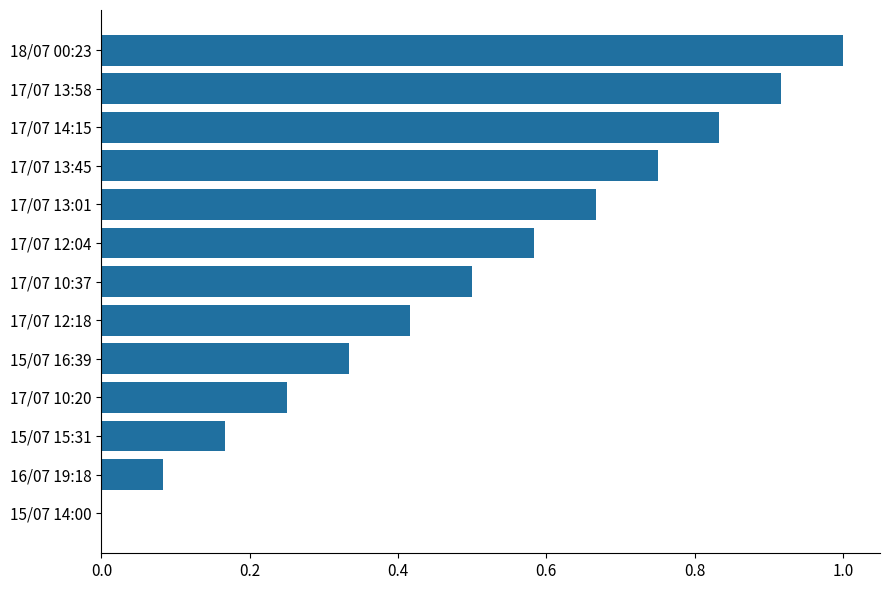

What is the sum of all values?

6.5